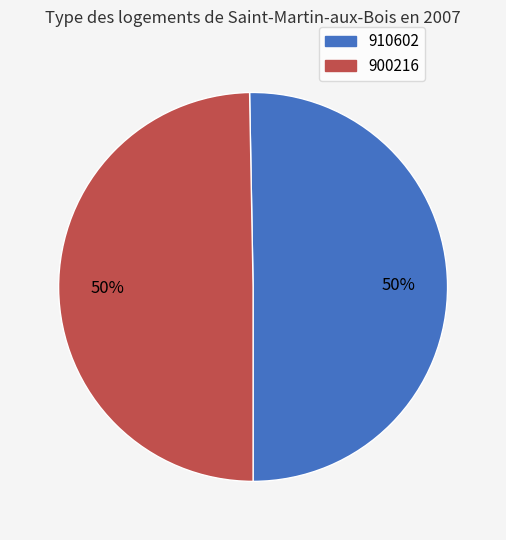

Approximately how many times larger is the value at 900216 compared to 910602?

1.0